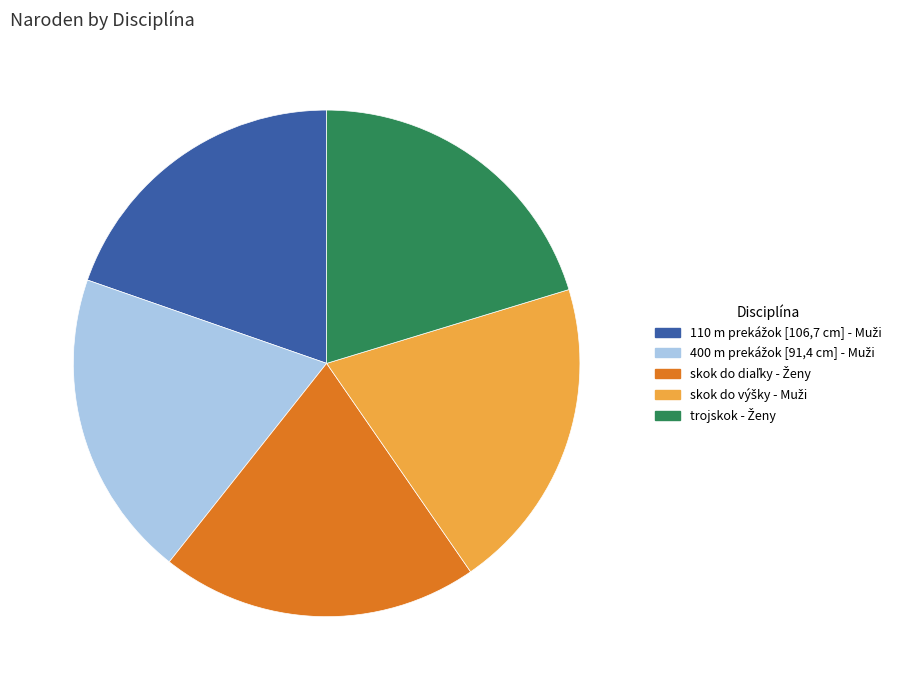

Is there any slice that represents more than half of the pie?

No